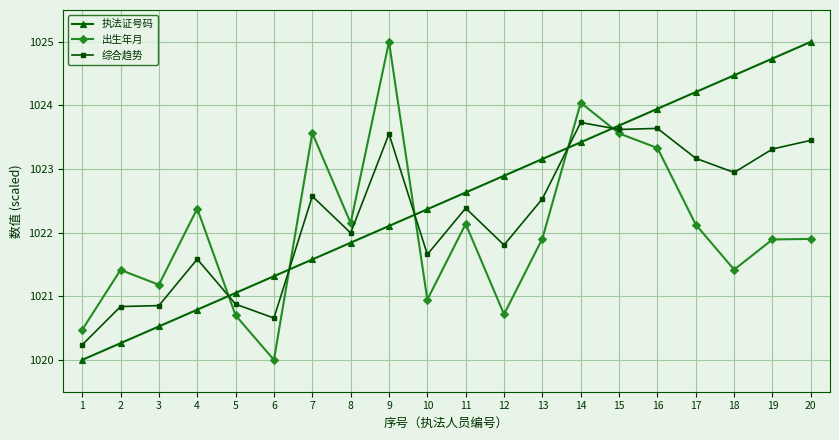

List the series in order of their overall mean, lowest first.

出生年月, 综合趋势, 执法证号码